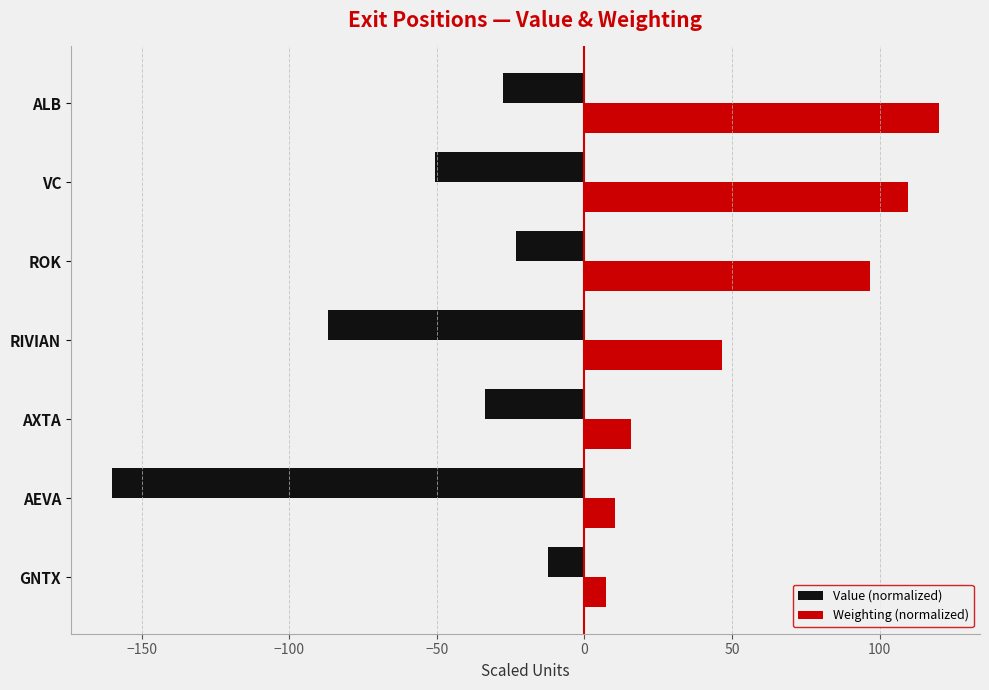

Where is Weighting (normalized) nearest to the value 63?

RIVIAN